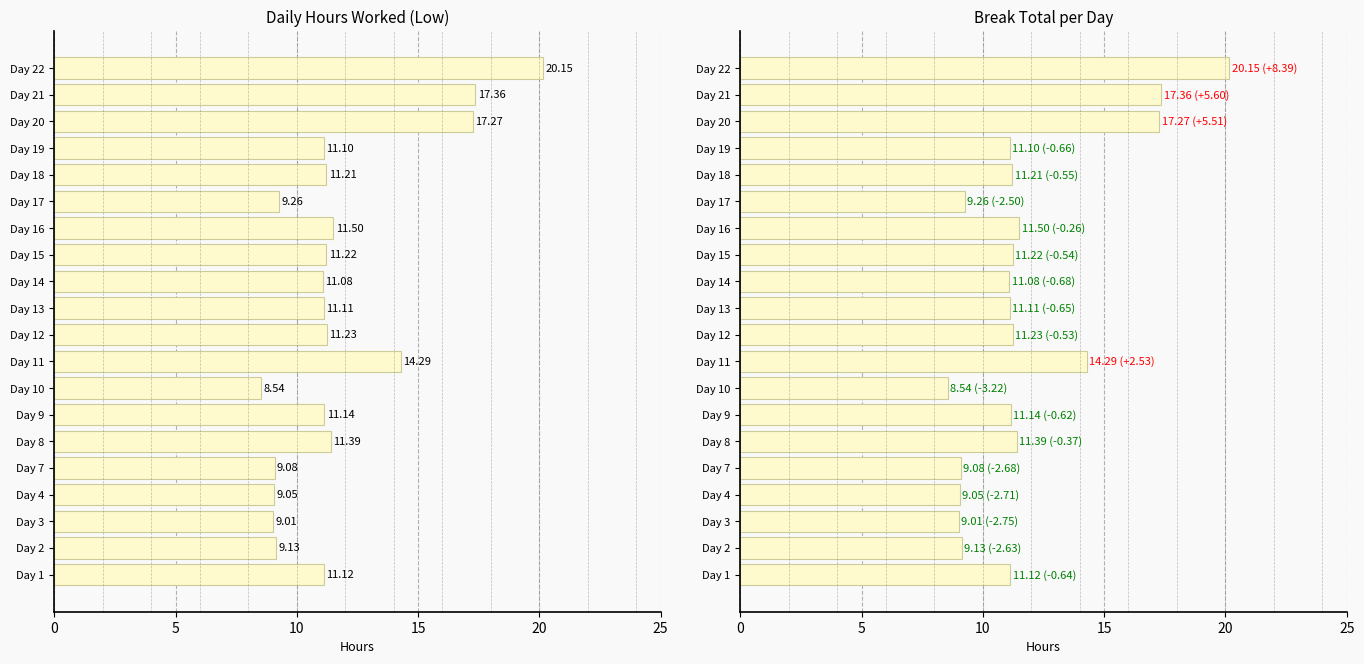

What is the minimum value shown in the chart?

8.5